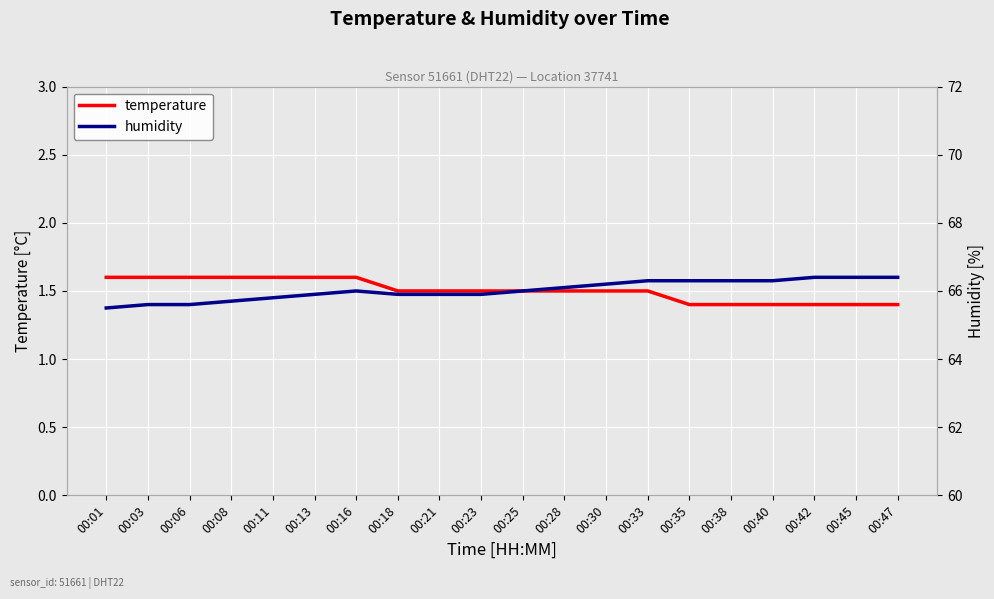

Read the temperature value at 00:01.

1.6